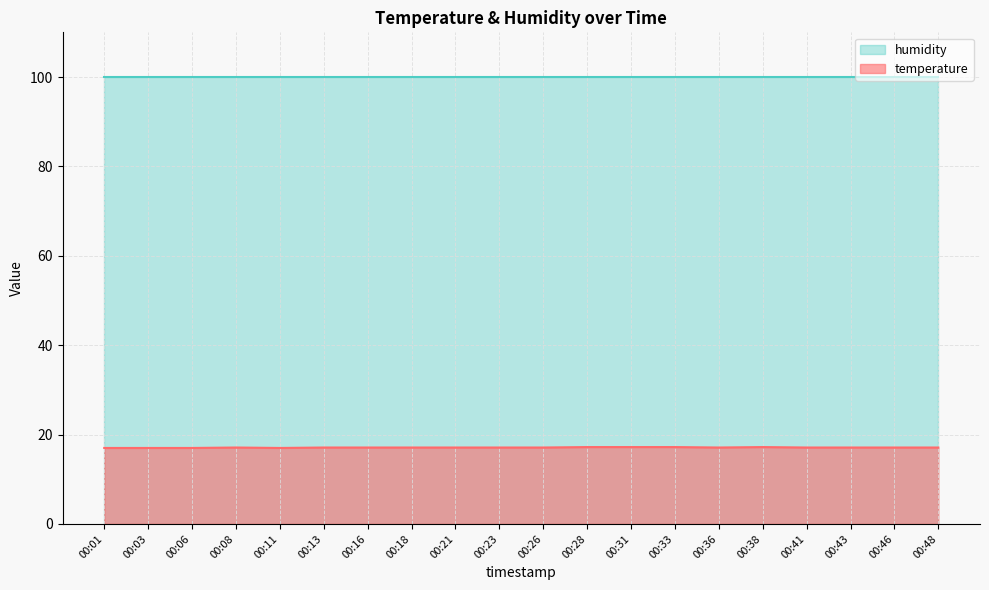

What is the average value?

17.1